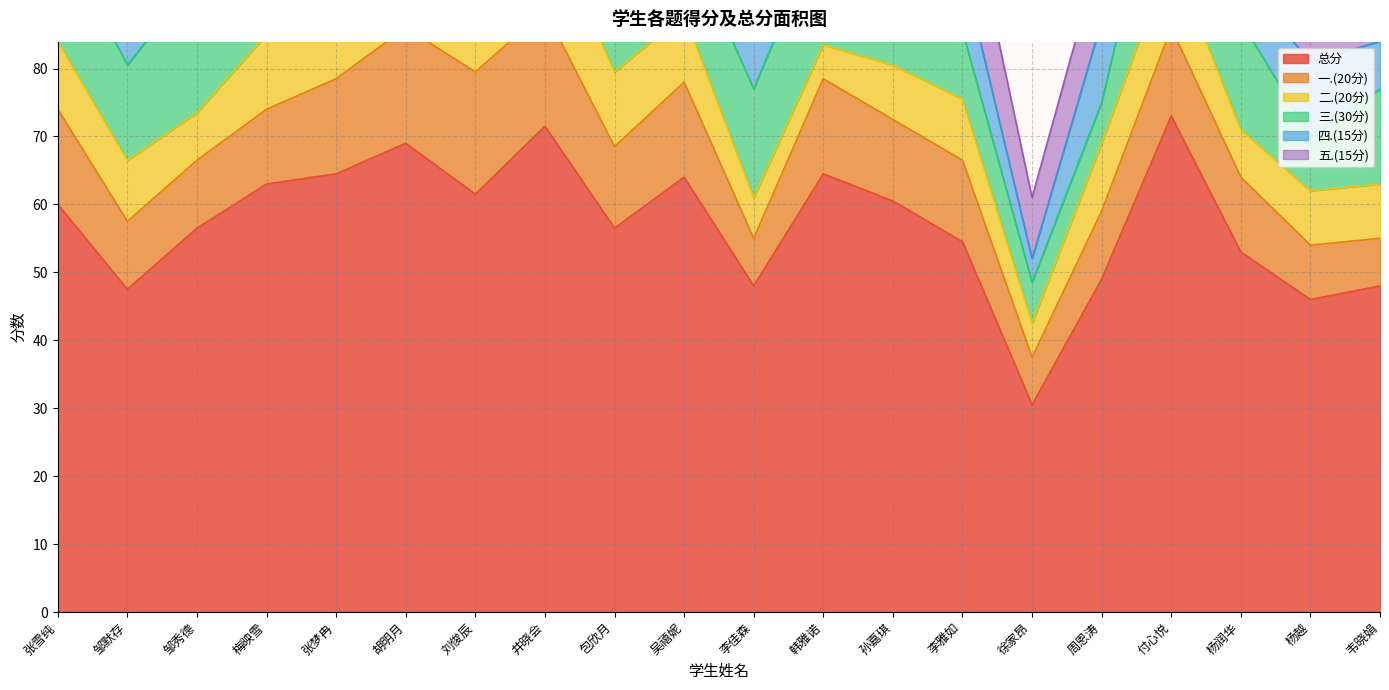

At which category is the sum across all series the highest?

付心悦